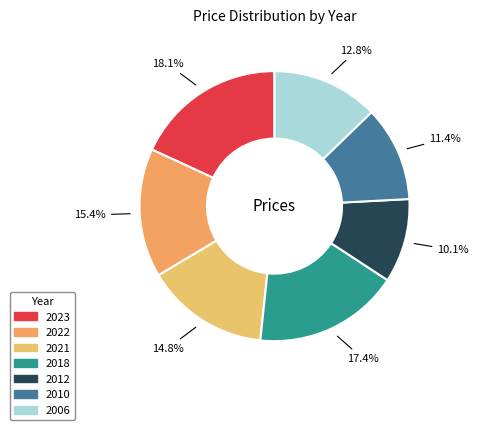

True or false: 2021 accounts for 15% of the total.

True